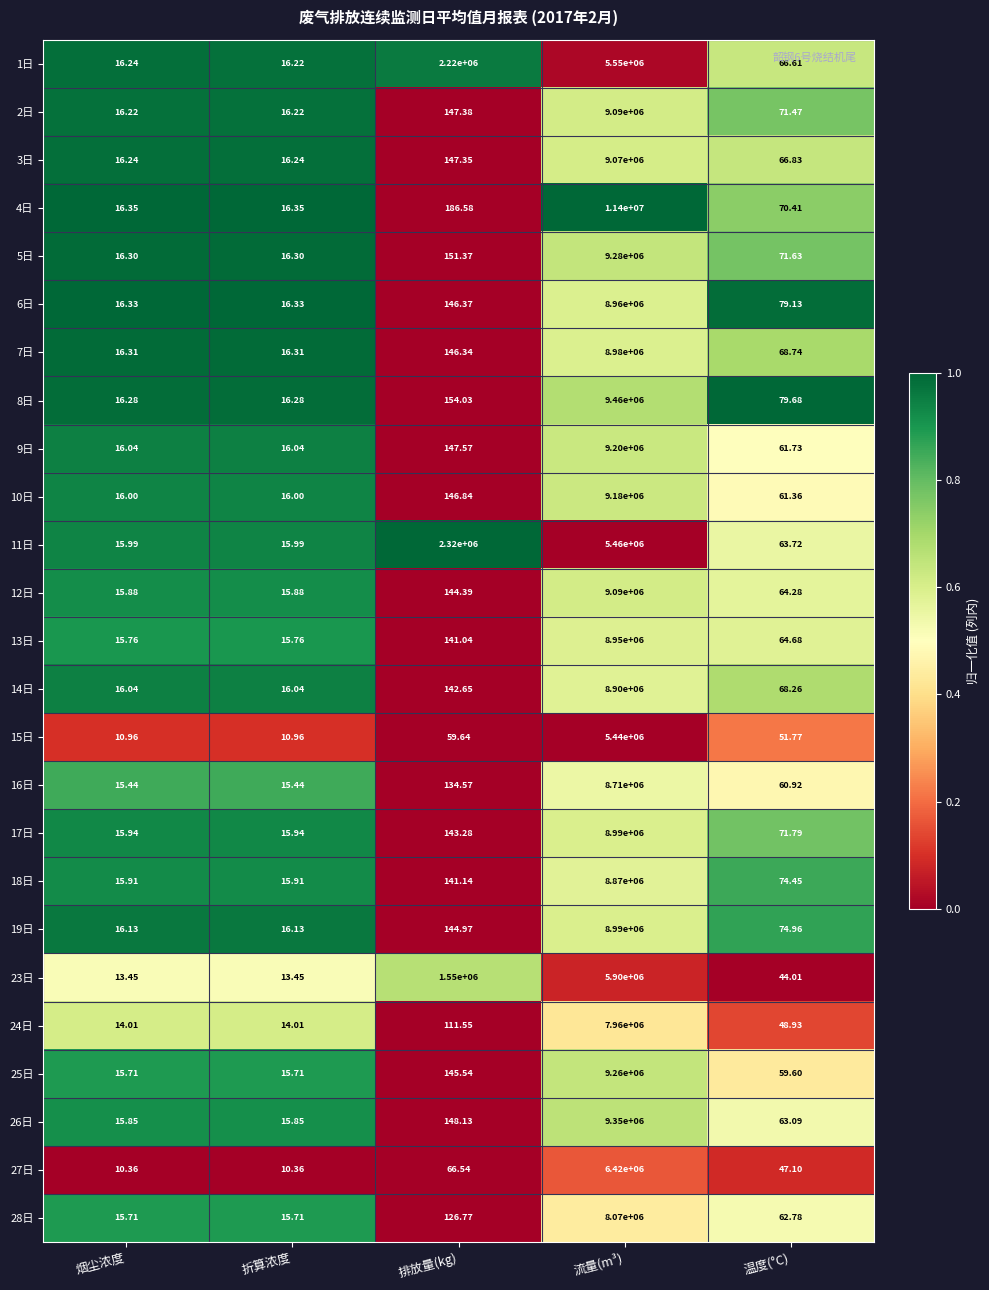

What is the maximum value shown in the chart?

11400000.0